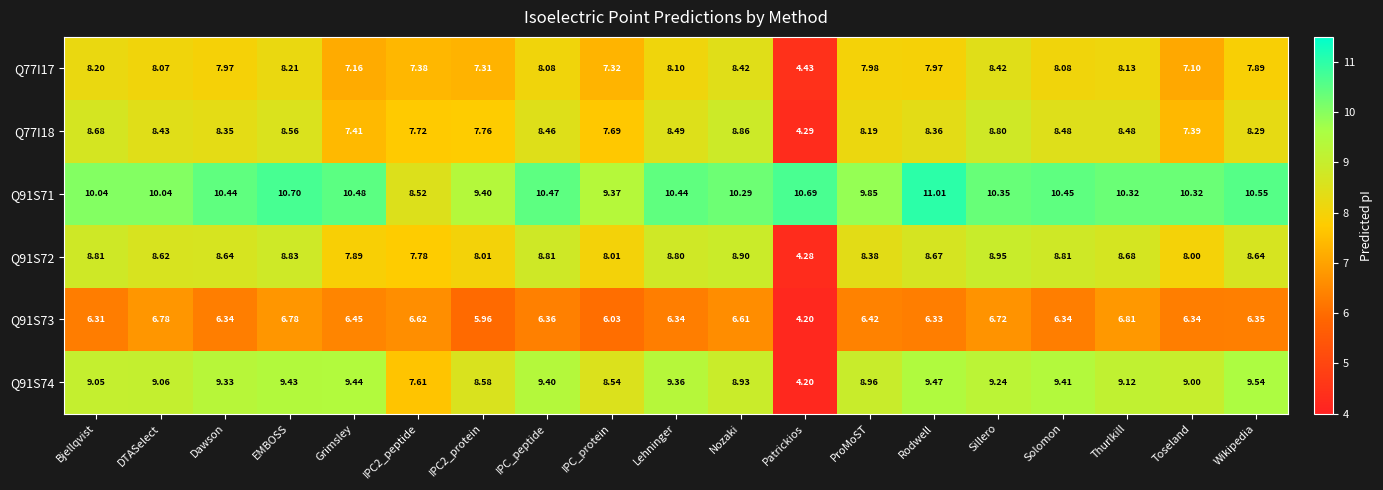

At which label is Q77I17 closest to 6?

Toseland